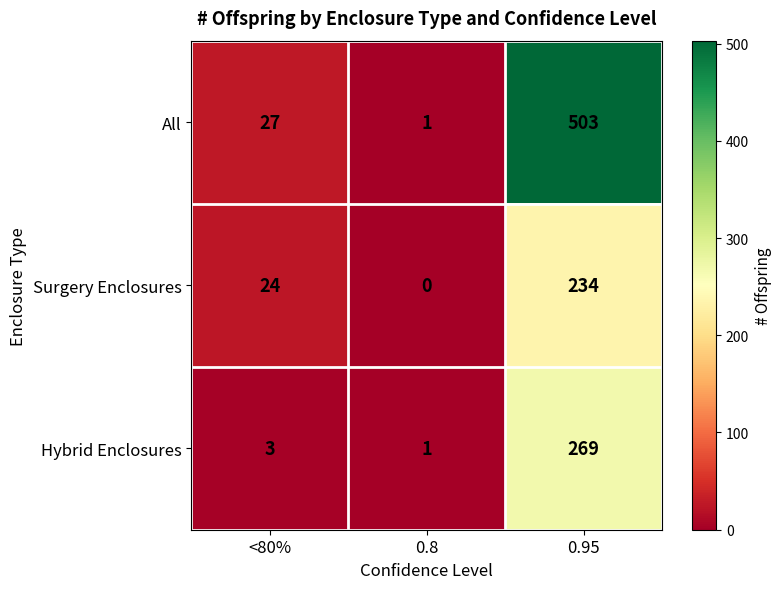

Reading left to right, extract all data points from this chart.

All: 27	1	503
Surgery Enclosures: 24	0	234
Hybrid Enclosures: 3	1	269